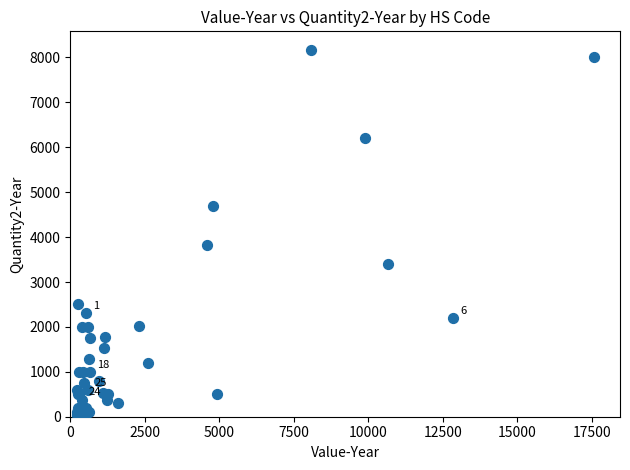

What Y value in the scatter plot is closest to 4100?

3824